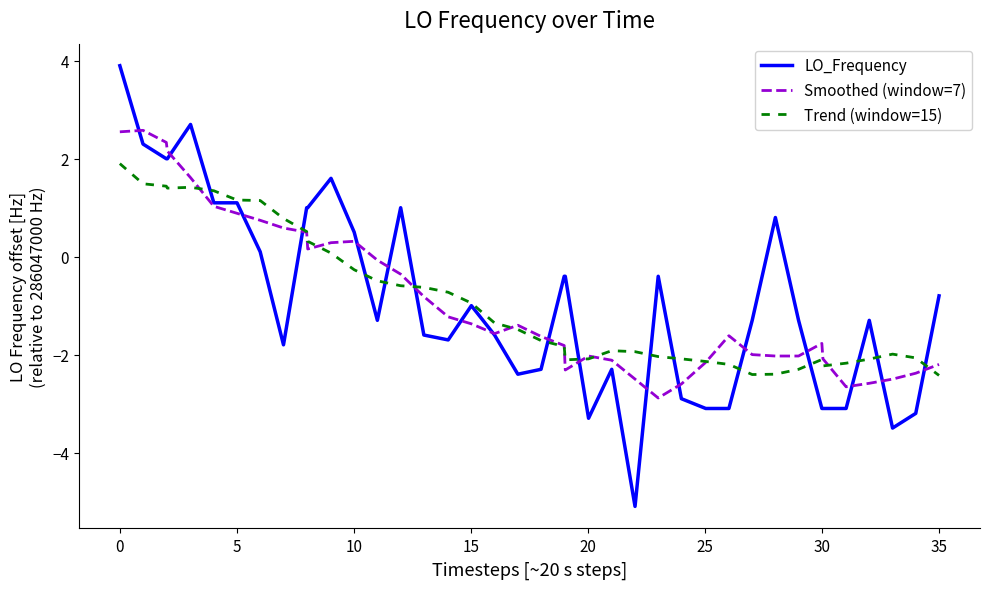

Rank the series by their maximum value, from highest to lowest.

LO_Frequency, Smoothed (window=7), Trend (window=15)